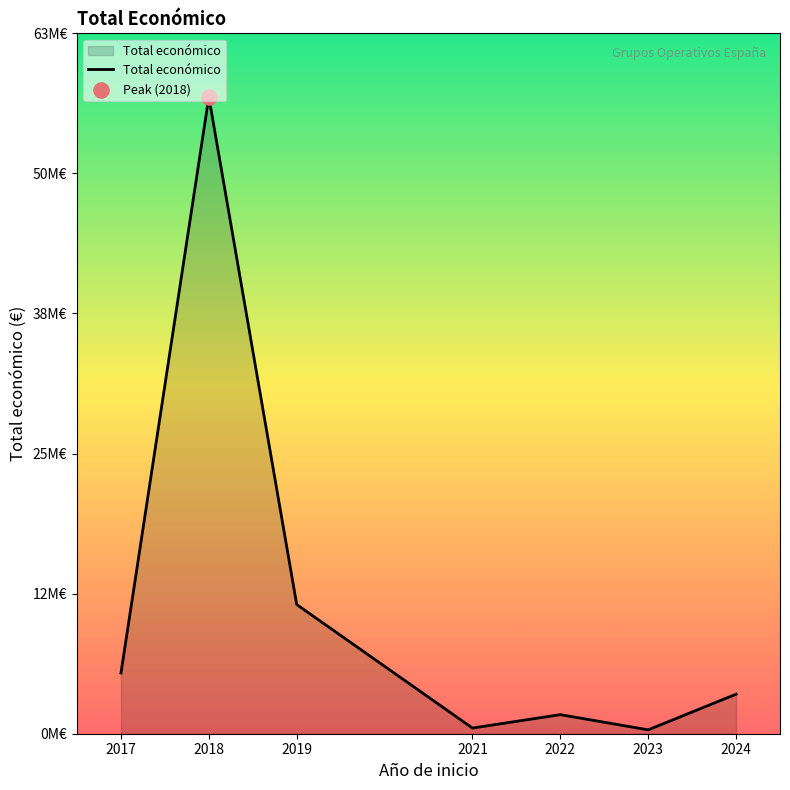

Approximately how many times larger is the value at 2022 compared to 2023?

4.9